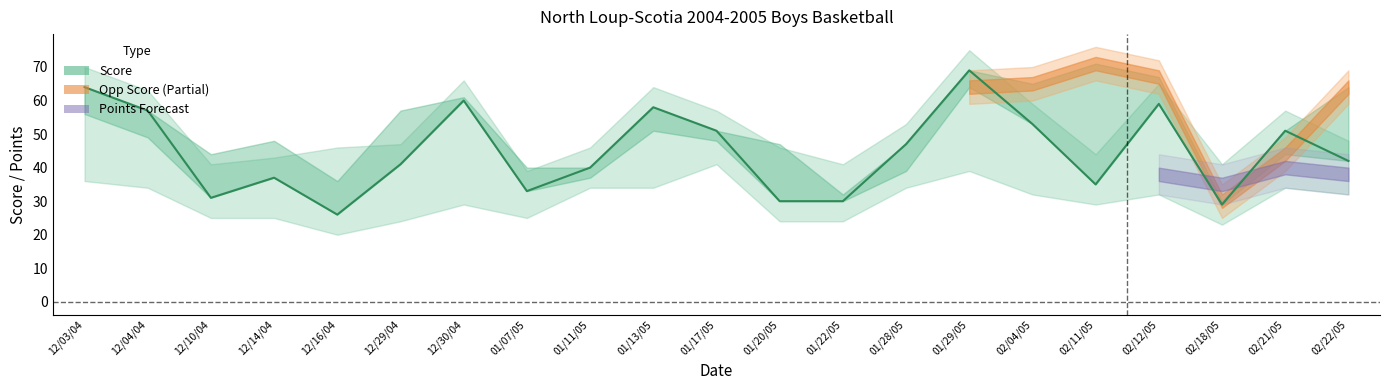

What is the ratio of the value at 12/14/04 to the value at 01/20/05?

1.2